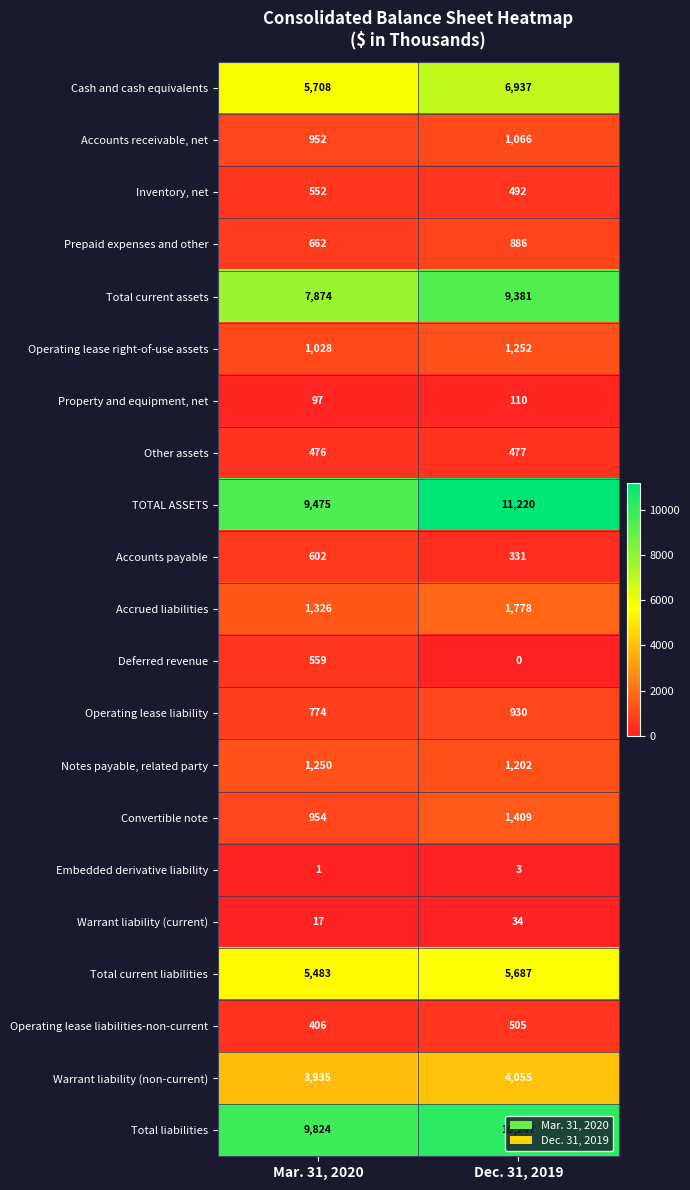

Read the TOTAL ASSETS value at Mar. 31, 2020, to the nearest 100.

9500